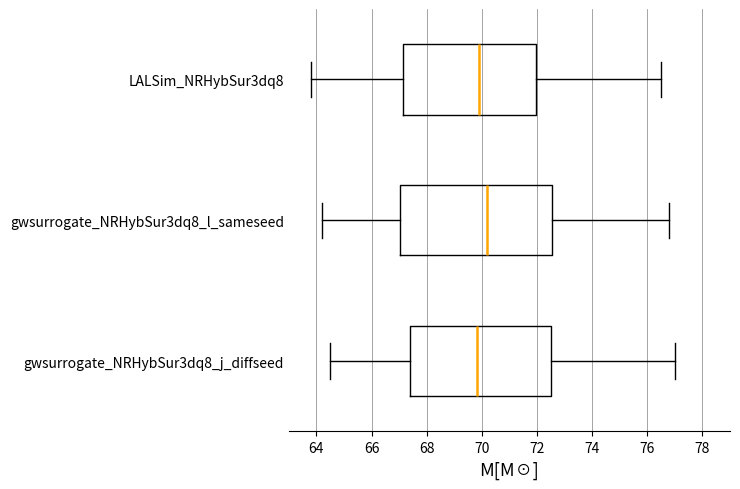

Where does the median line of the box for gwsurrogate_NRHybSur3dq8_l_sameseed sit on the x-axis? The values are not printed on the chart, so give them approximately, as read against the axis.

70.2